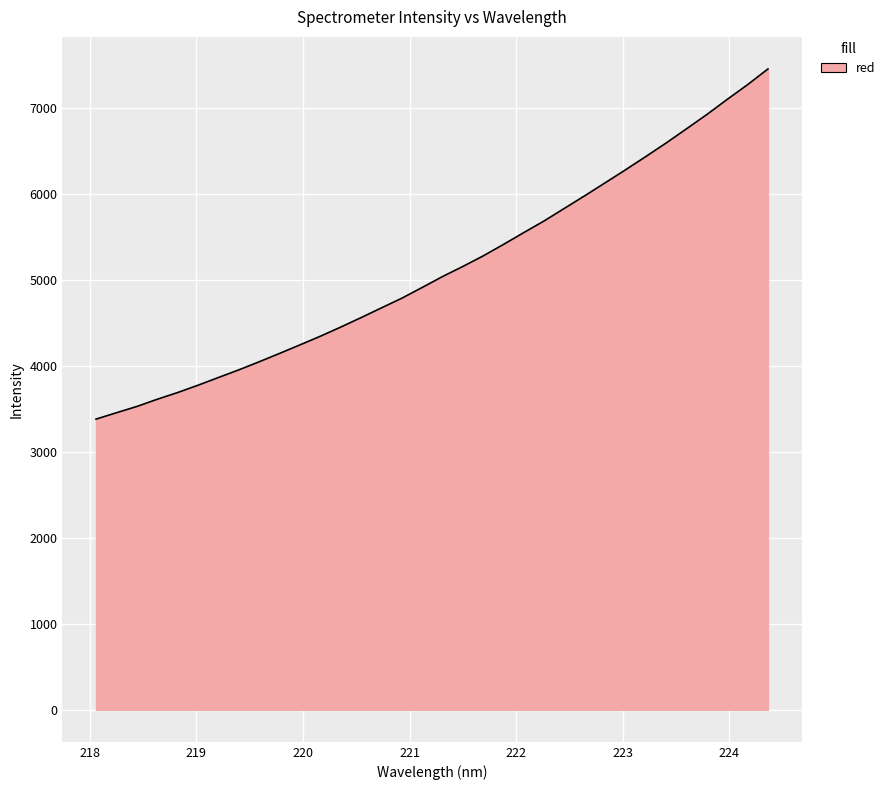

What is the maximum value shown in the chart?

7457.6